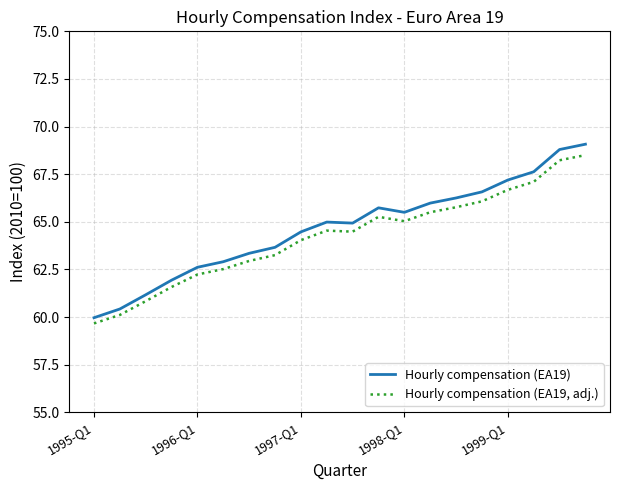

Rank the series by their maximum value, from lowest to highest.

Hourly compensation (EA19, adj.), Hourly compensation (EA19)